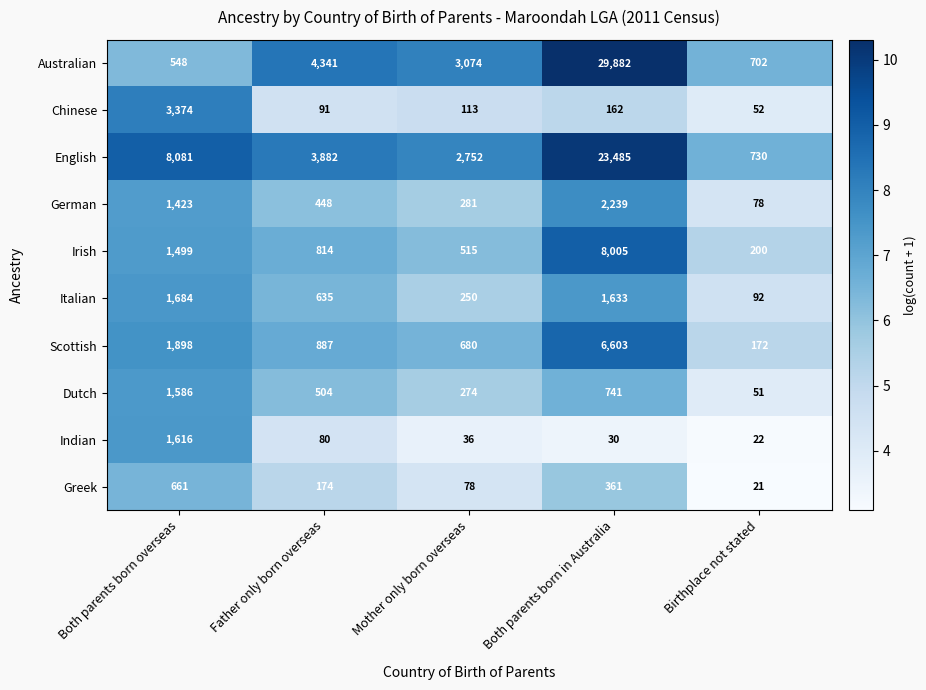

What is the difference between the second highest and minimum values in the English series?

7351